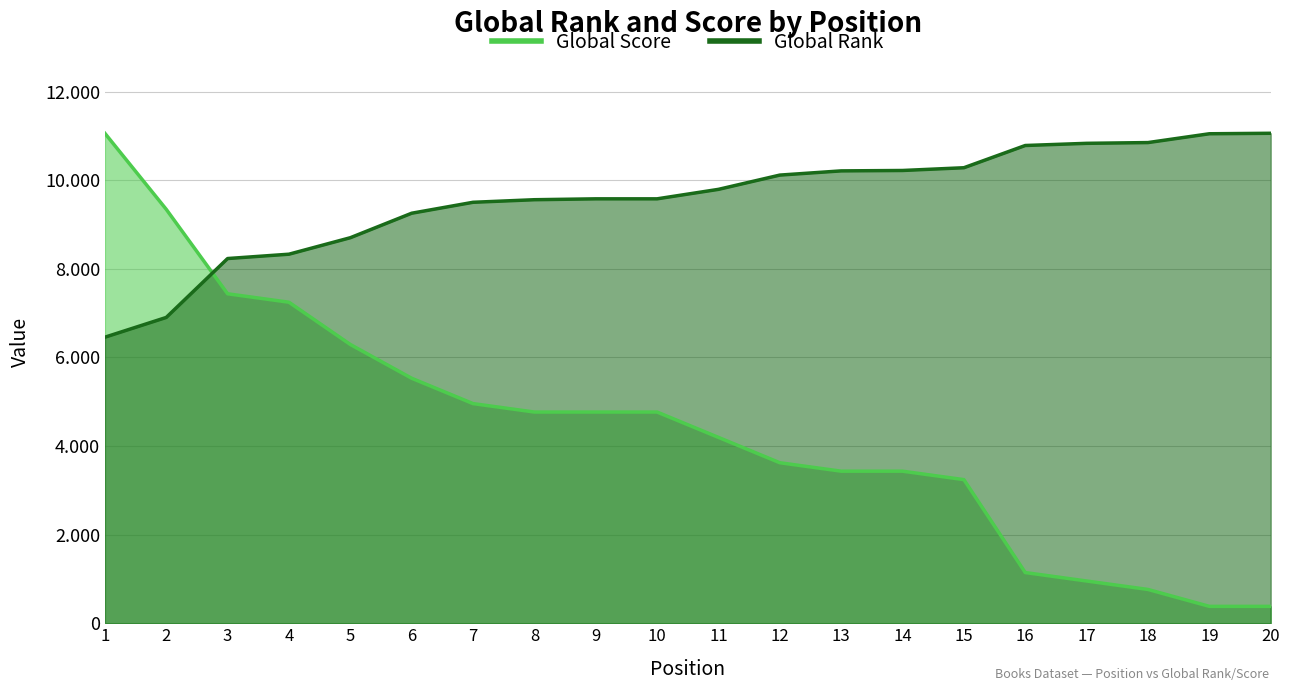

Which label corresponds to the smallest value in the chart?

19